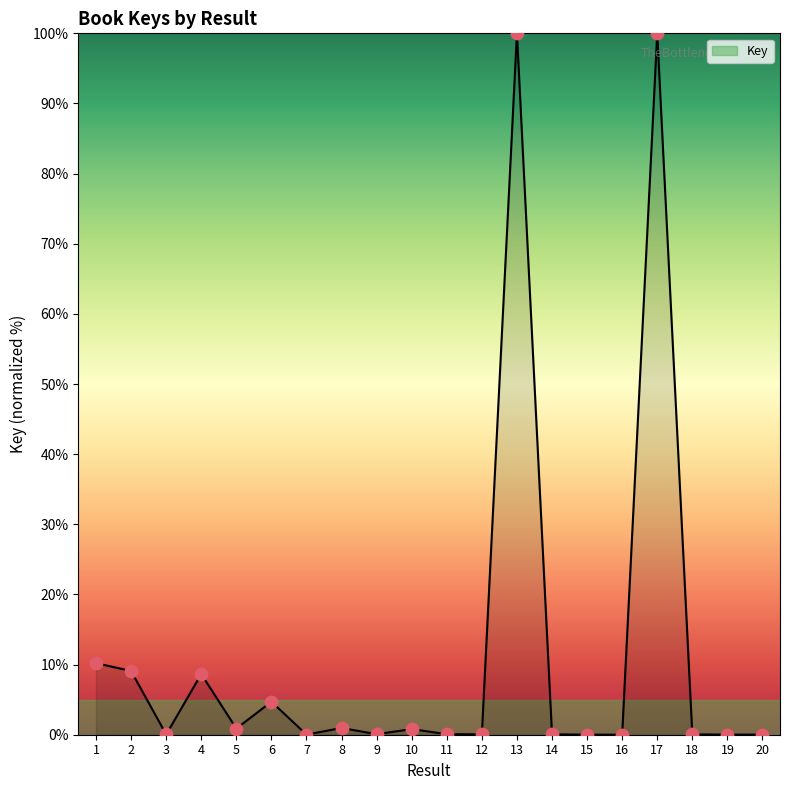

What is the change in value from 1 to 20?

-10.2